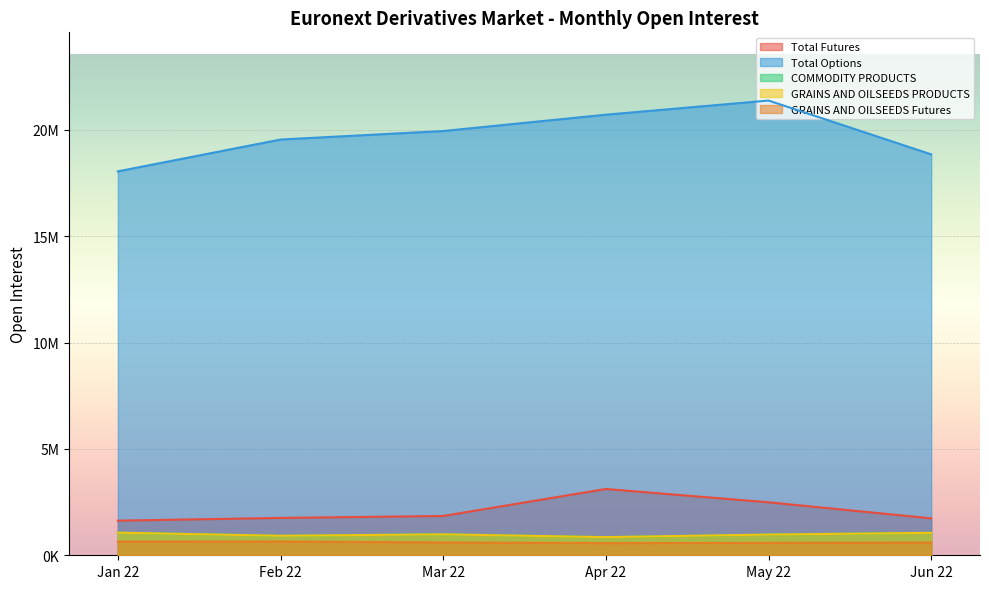

True or false: Jun 22 has a value of 18848640 at Total Options.

True